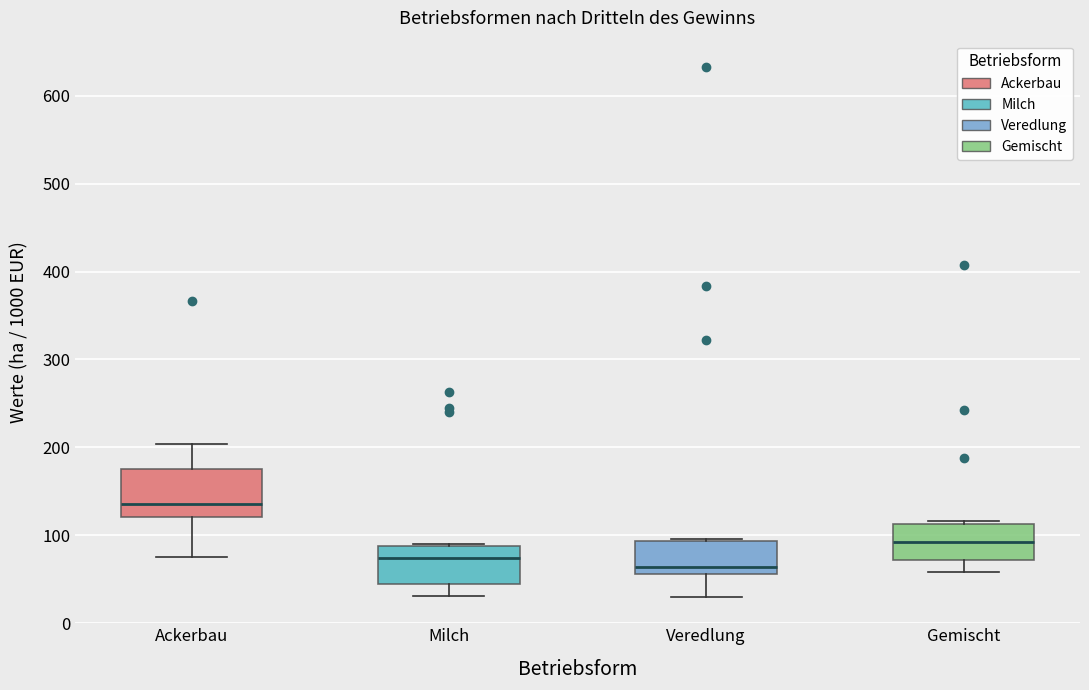

Which box's median line is the highest?

Ackerbau